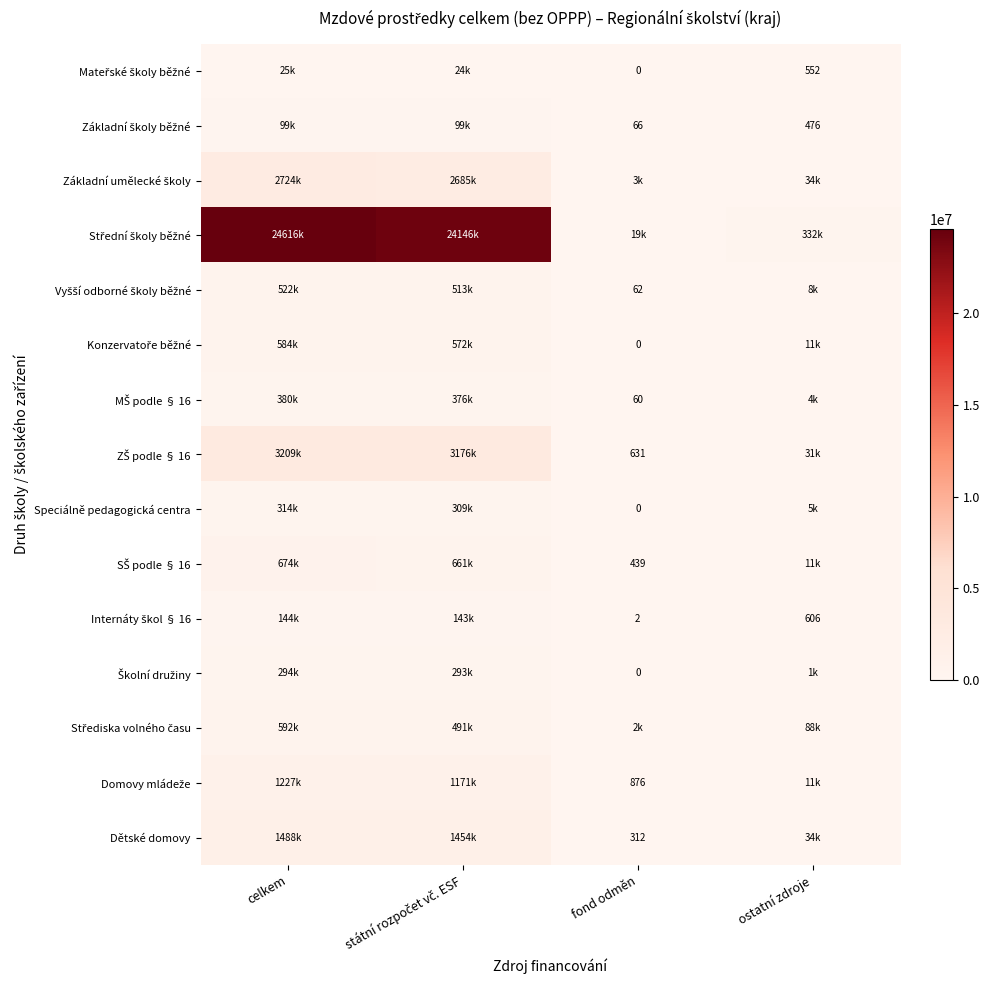

How many distinct data groups are displayed?

15